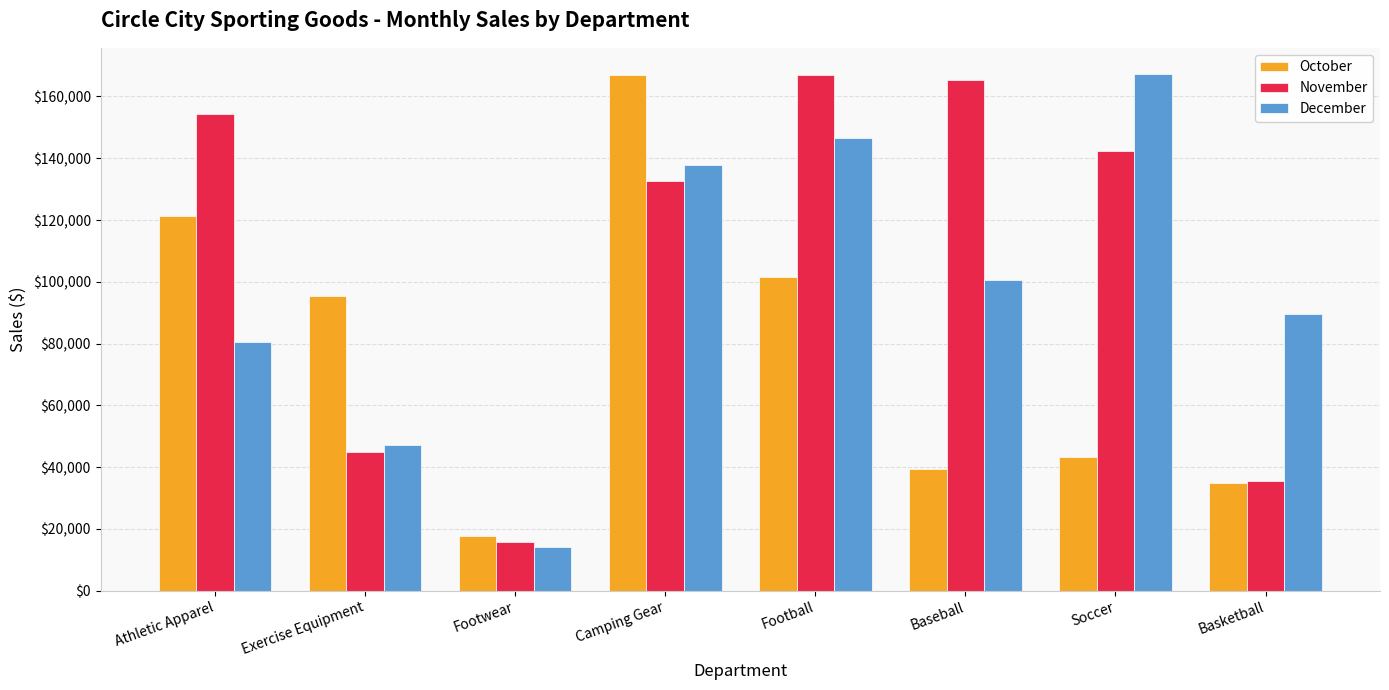

What is the value of the October bar at the 2nd from the left?

95279.1